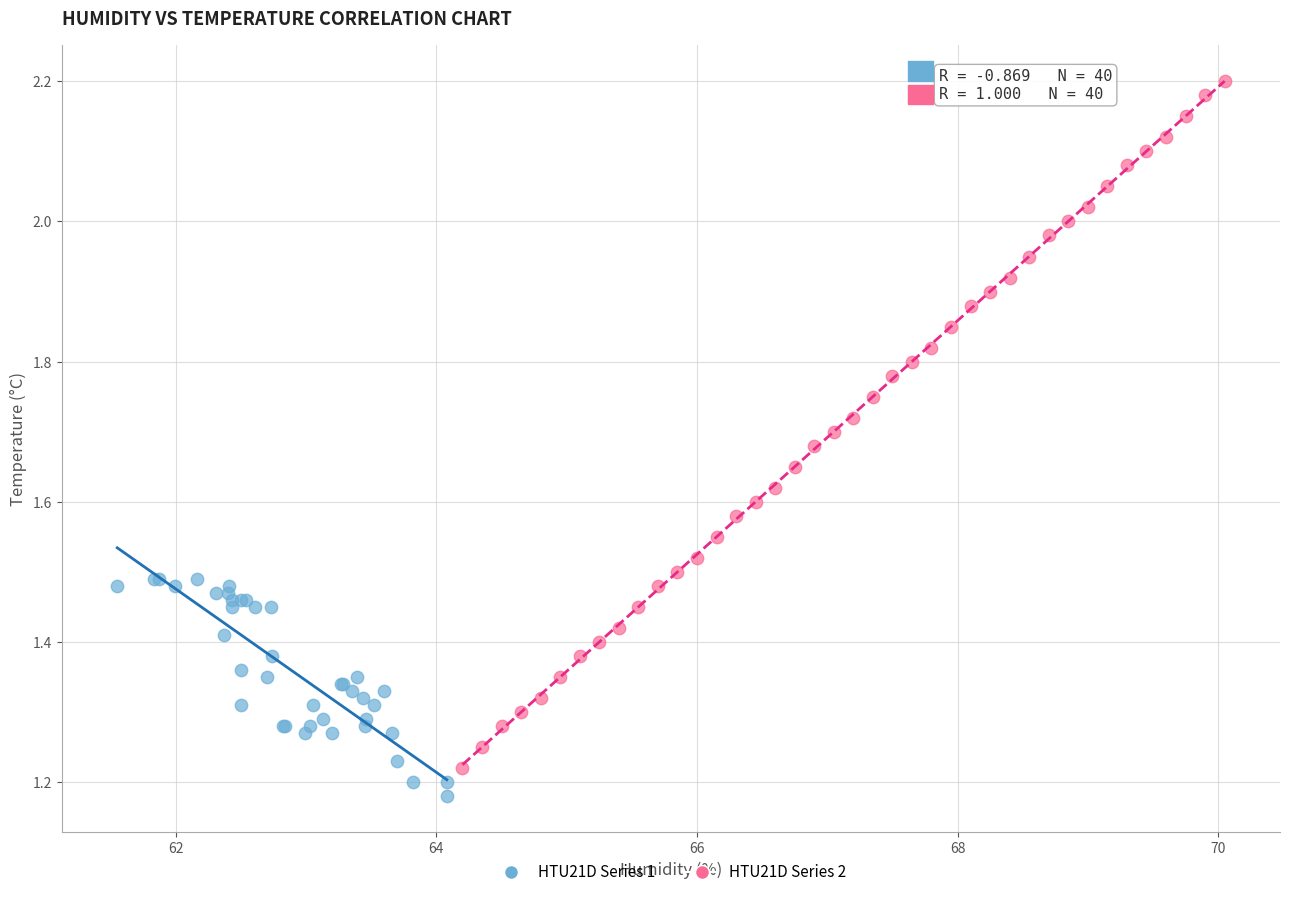

What are all the series names shown in the legend?

HTU21D Series 1, HTU21D Series 2